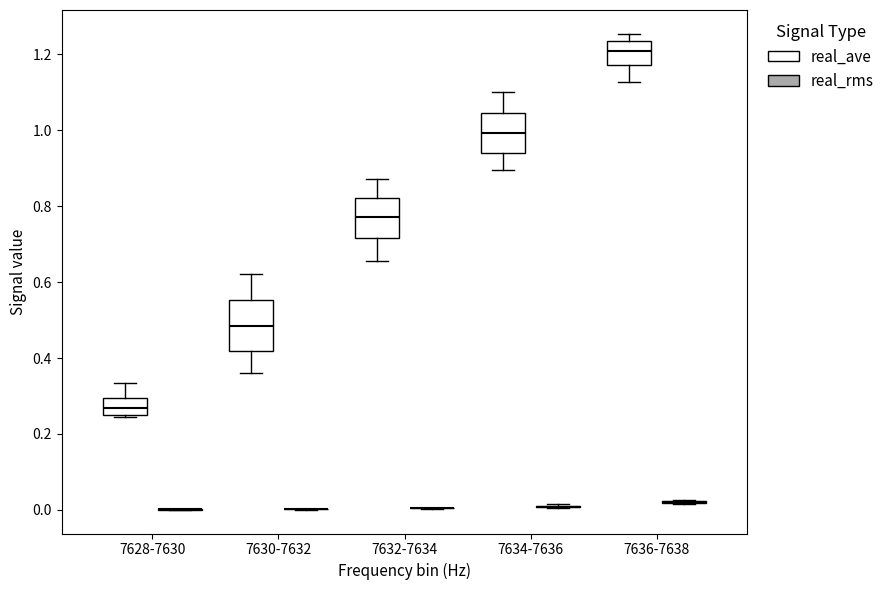

Which box is the tallest, from its lower edge to its upper edge?

7630-7632 (real_ave)